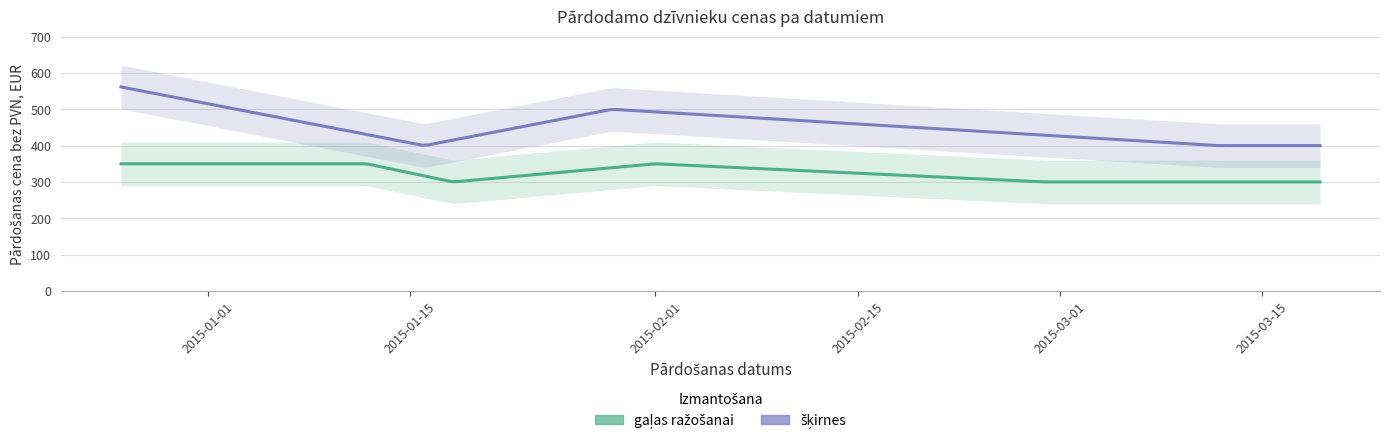

True or false: šķirnes has more than 2 points higher than both neighbors.

False